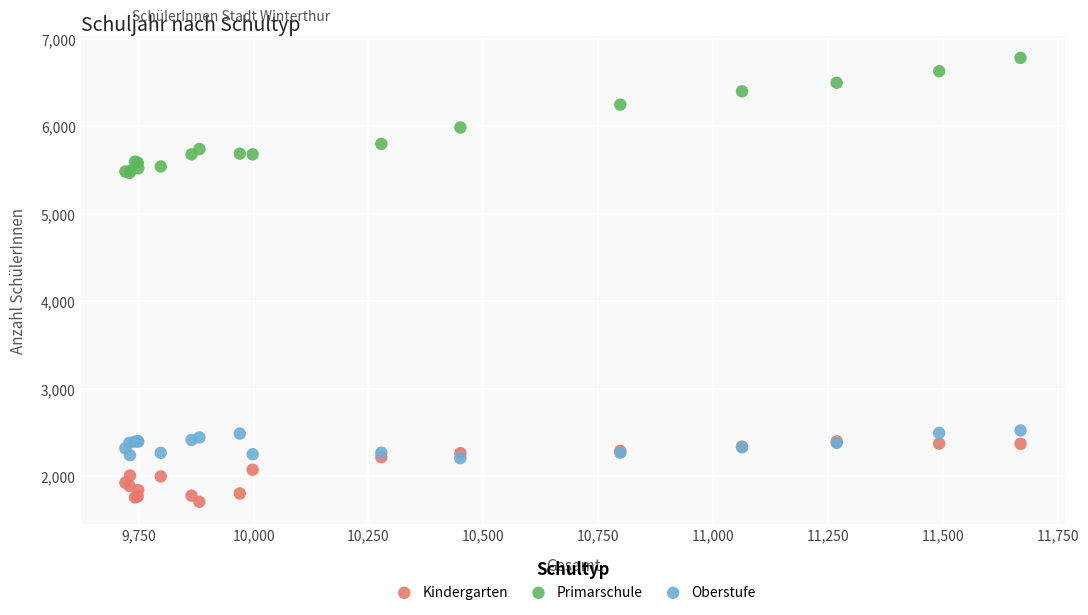

Which series reaches the minimum Y coordinate?

Kindergarten